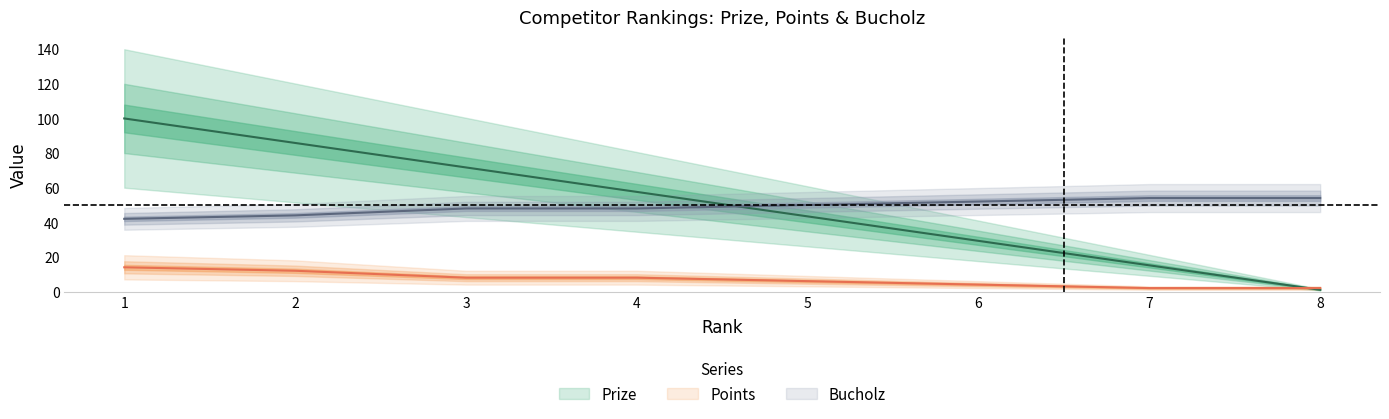

The value of Prize at 3 is 50.0. True or false?

False